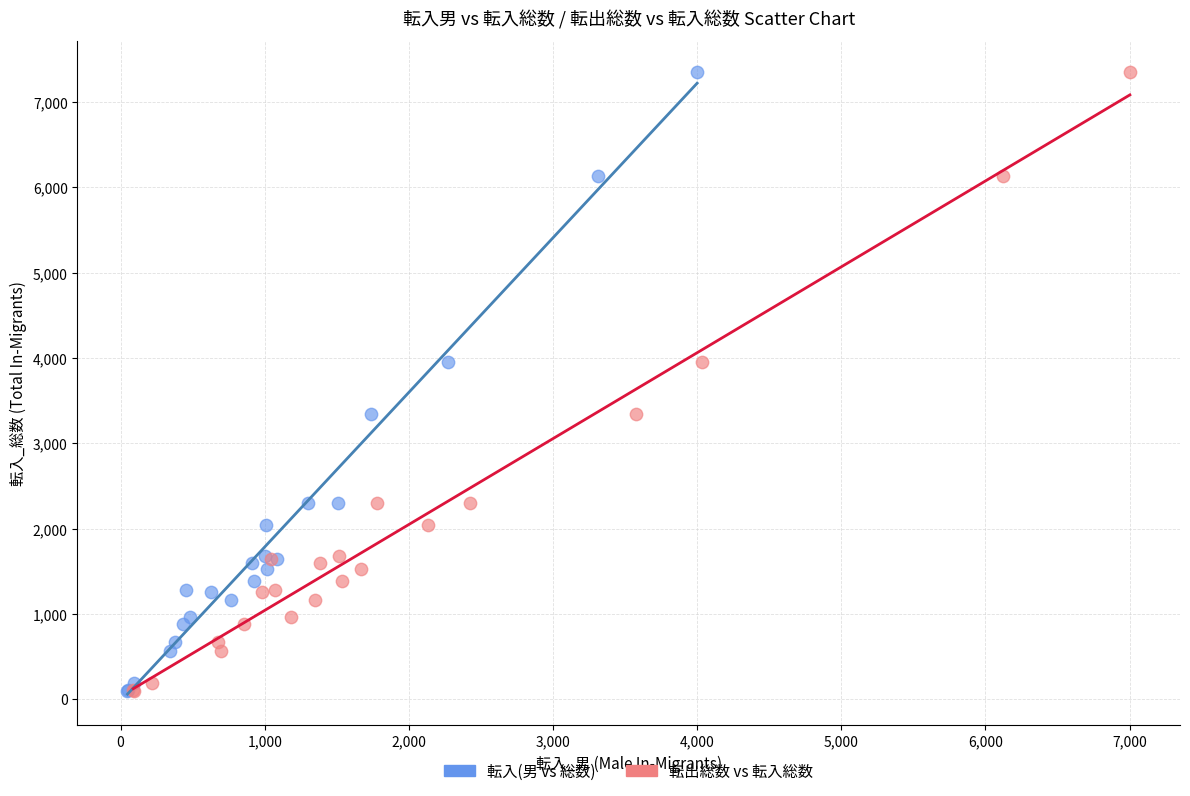

What are all the series names shown in the legend?

転入(男 vs 総数), 転出総数 vs 転入総数